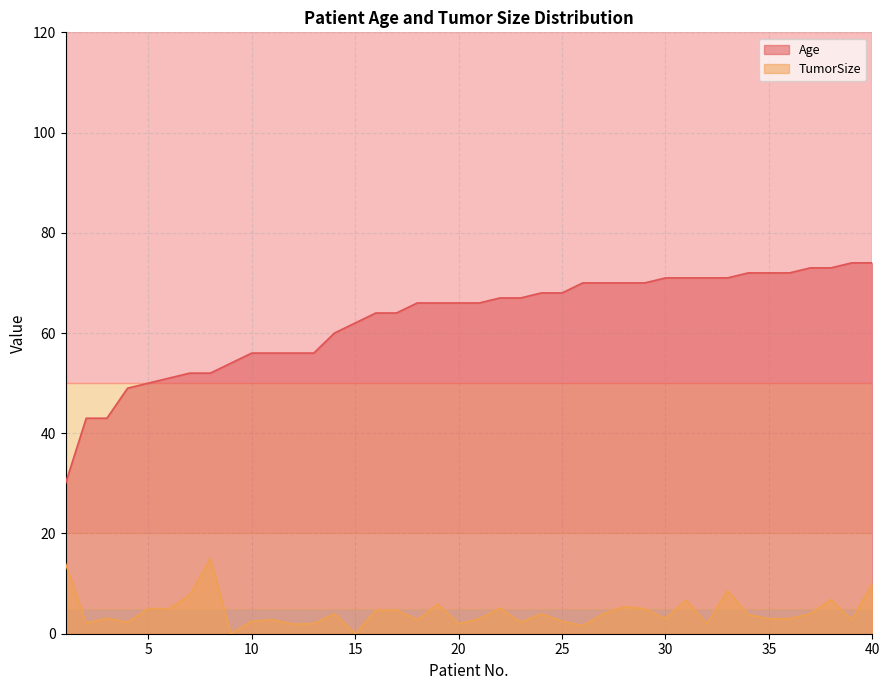

The TumorSize series shows 1.2 at 2. True or false?

False